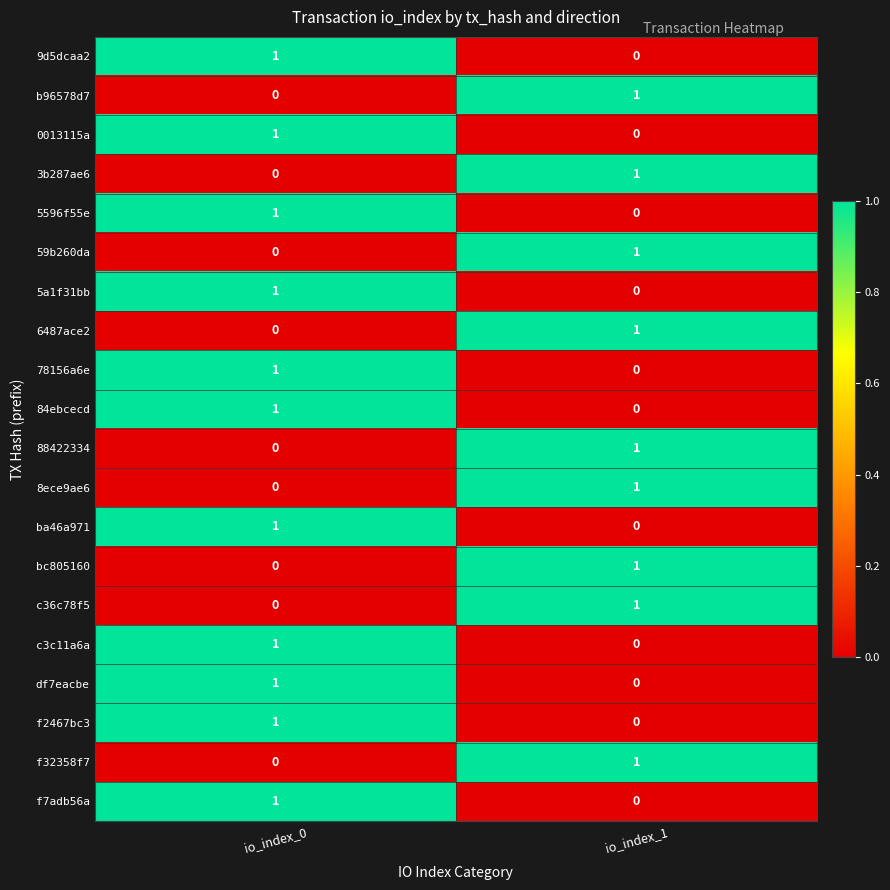

Count the number of data series in this chart.

20